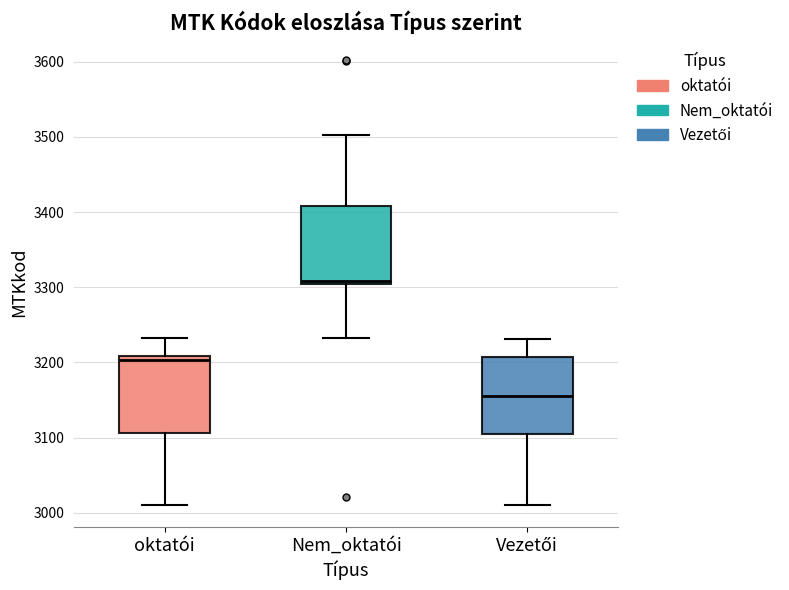

Where is the upper edge of the box for oktatói on the y-axis? The values are not printed on the chart, so give them approximately, as read against the axis.

3210